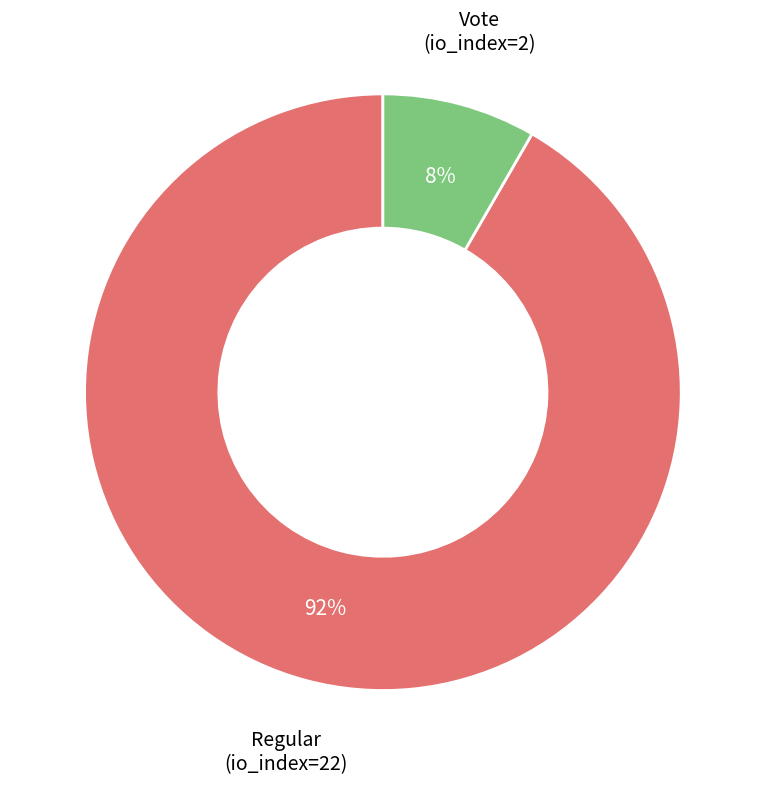

To the nearest percent, what is the combined percentage of Regular (io_index=22) and Vote (io_index=2)?

100%